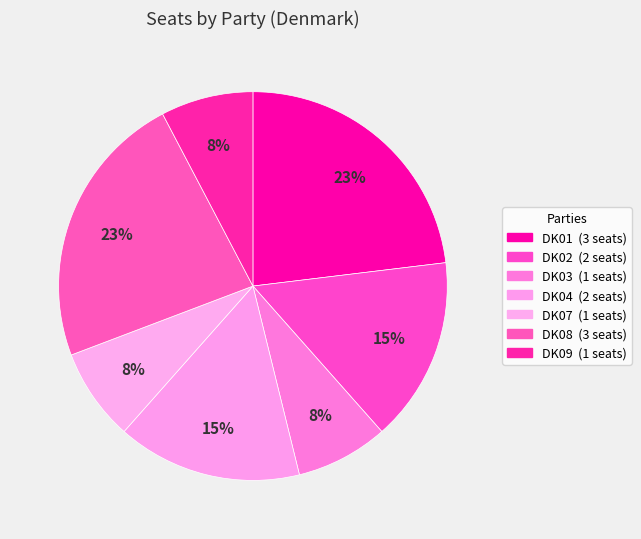

How many slices are in this pie chart?

7